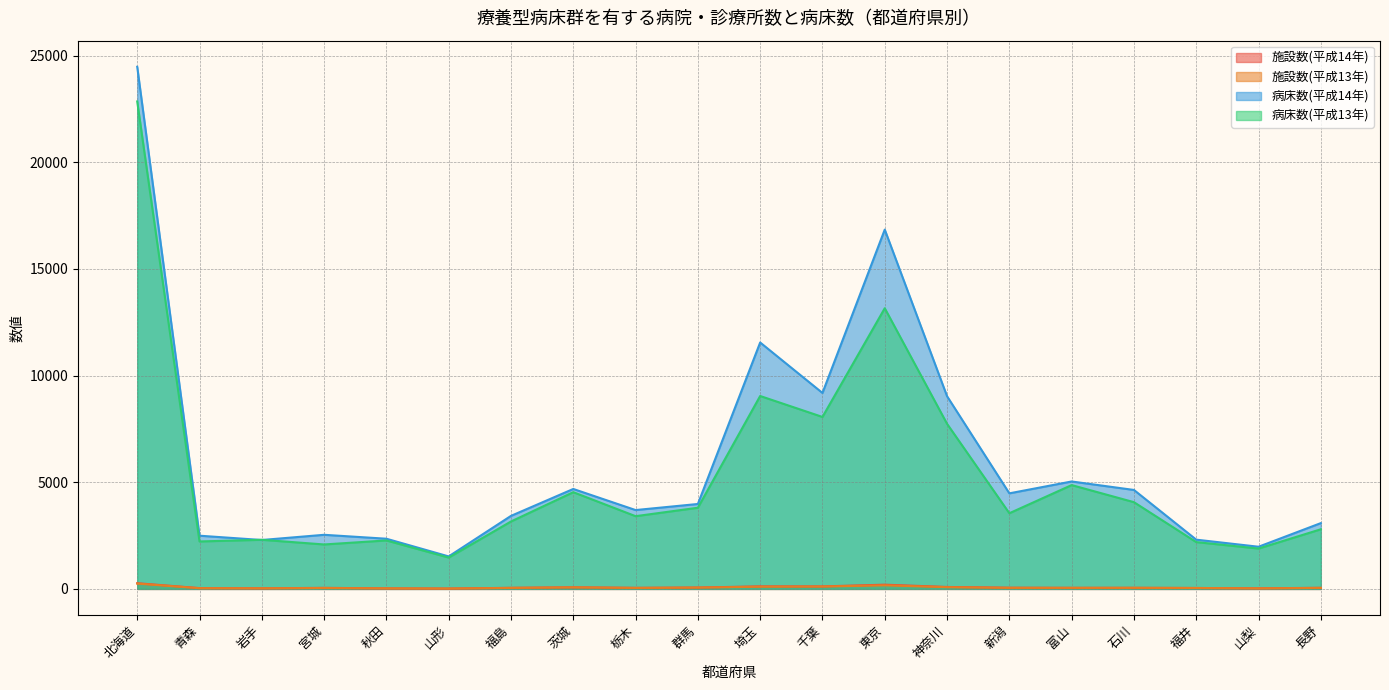

How many lines are shown in the chart?

4